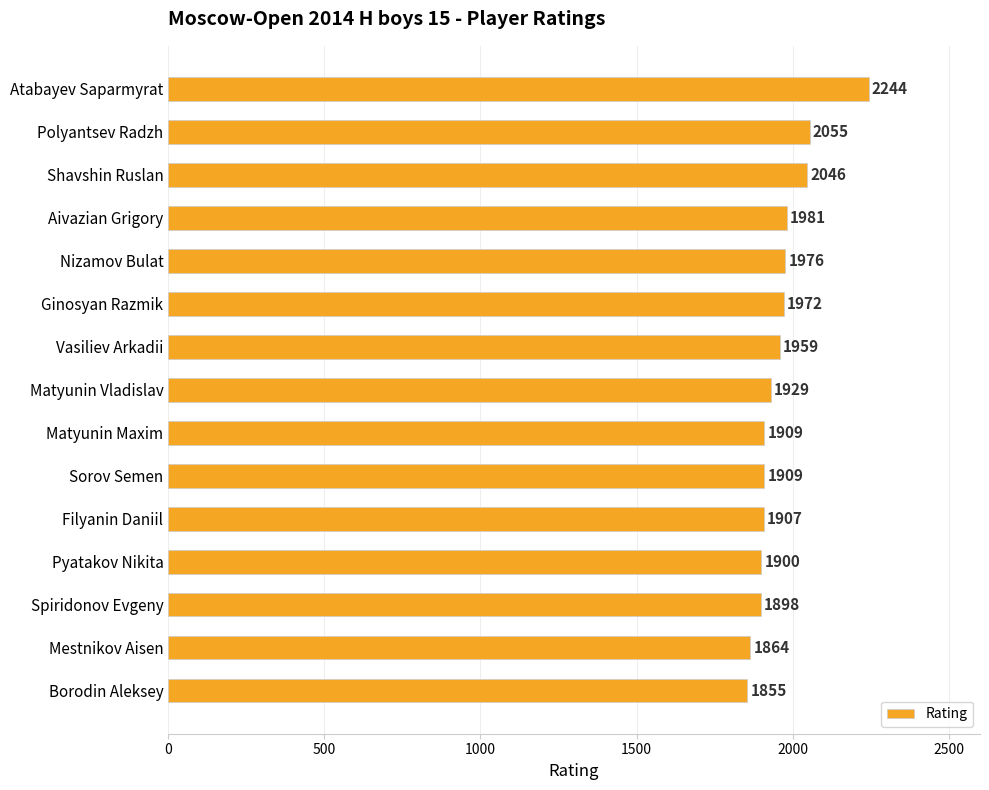

The value at Polyantsev Radzh is 2055. True or false?

True